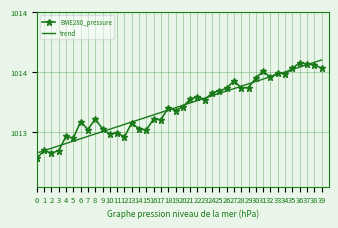

What is the maximum value shown in the chart?

1013.6